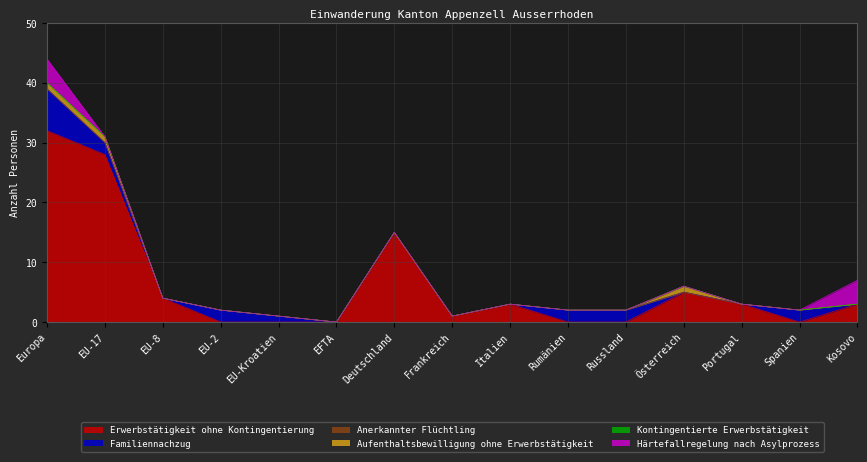

True or false: Härtefallregelung nach Asylprozess has a value of -2 at Österreich.

False